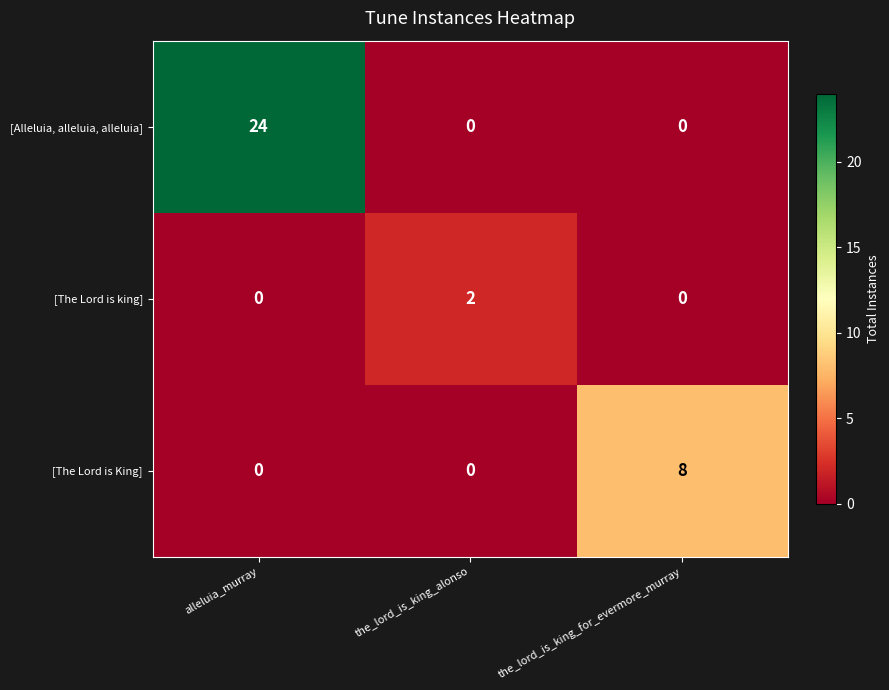

Reading left to right, what are all the values shown in this chart?

[Alleluia, alleluia, alleluia]: alleluia_murray=24	the_lord_is_king_alonso=0	the_lord_is_king_for_evermore_murray=0
[The Lord is king]: alleluia_murray=0	the_lord_is_king_alonso=2	the_lord_is_king_for_evermore_murray=0
[The Lord is King]: alleluia_murray=0	the_lord_is_king_alonso=0	the_lord_is_king_for_evermore_murray=8